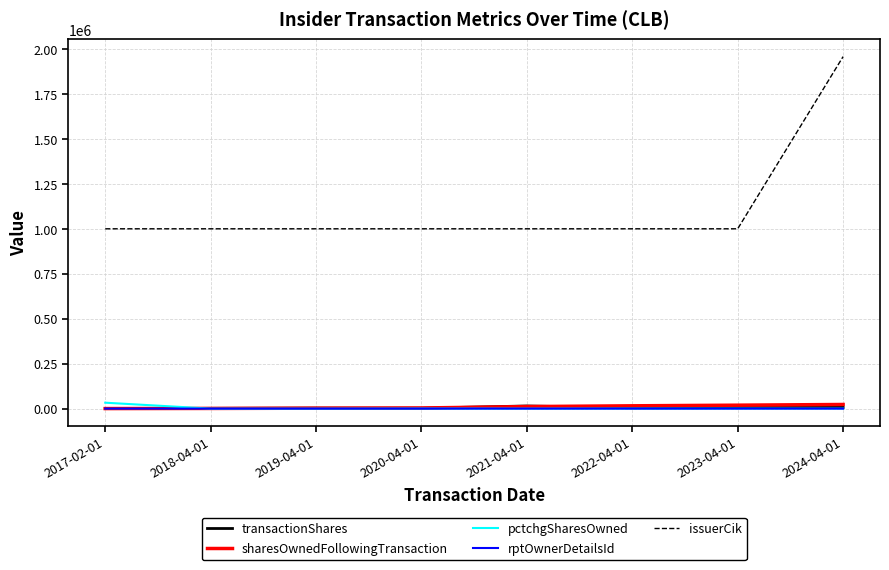

True or false: transactionShares and issuerCik cross at least once.

False